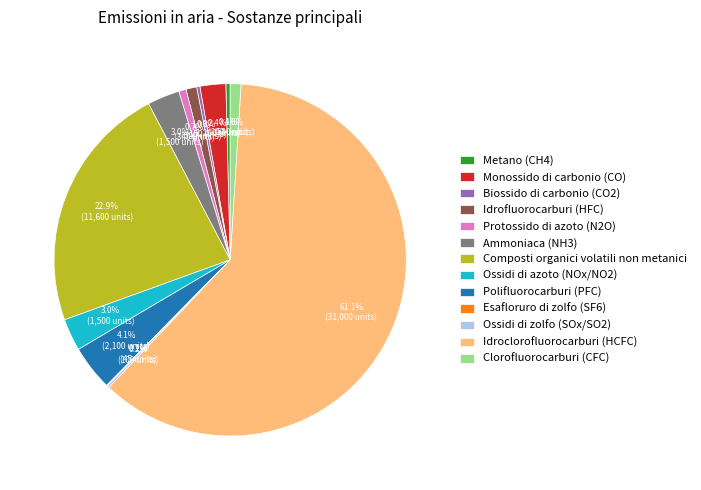

Is Idroclorofluorocarburi (HCFC) the majority of the pie?

Yes